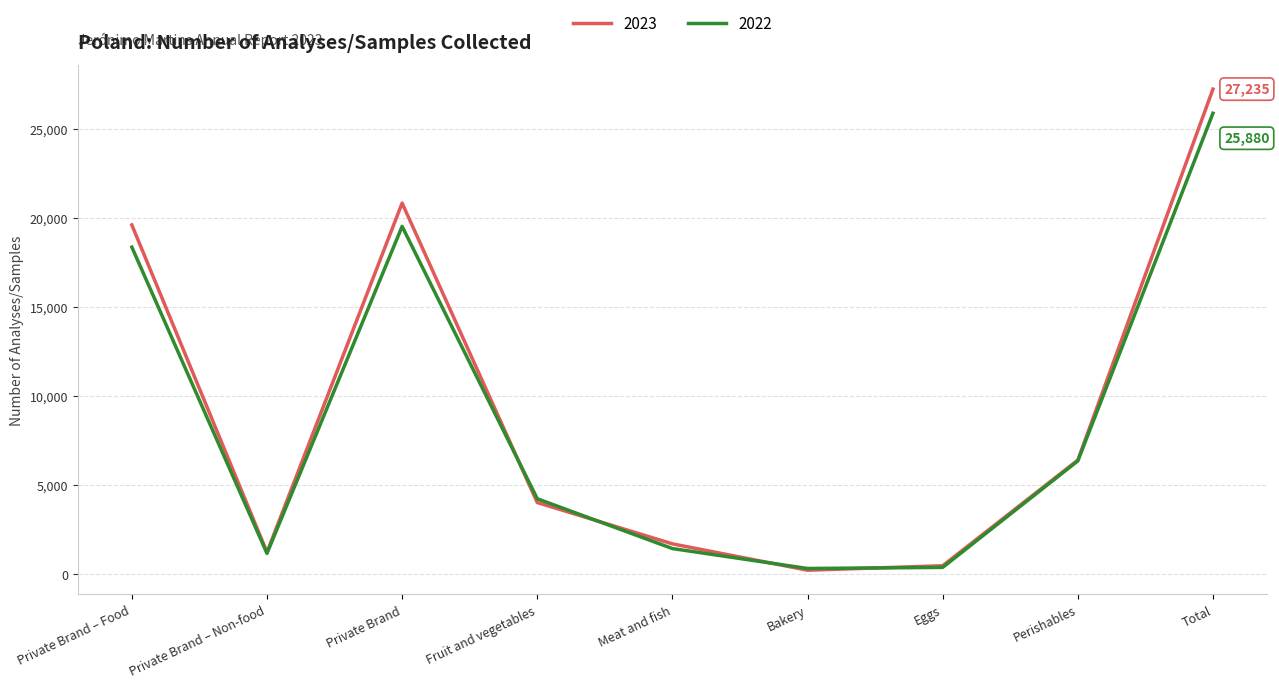

Where is 2023 nearest to the value 13726?

Private Brand – Food